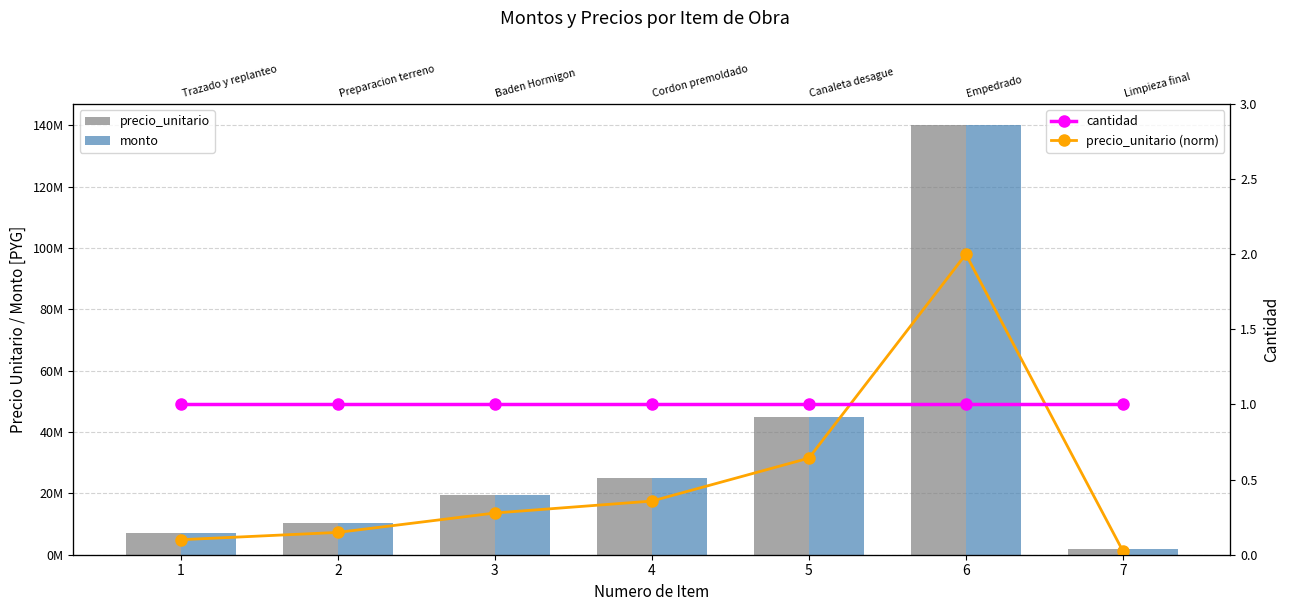

Is the value of precio_unitario (norm) at 6 greater than the value of precio_unitario at 6?

No